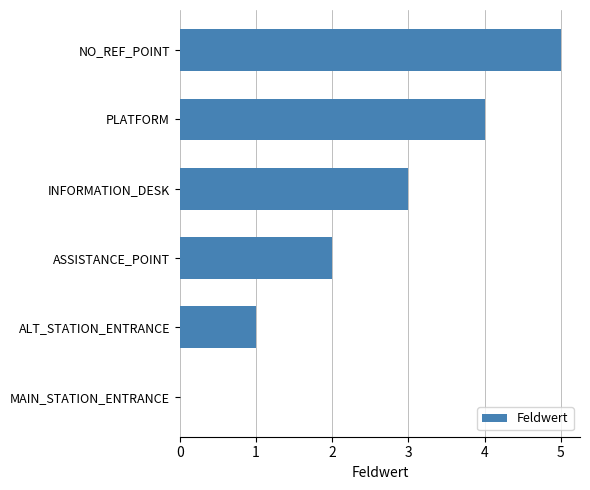

What is the change in value from MAIN_STATION_ENTRANCE to PLATFORM?

+4